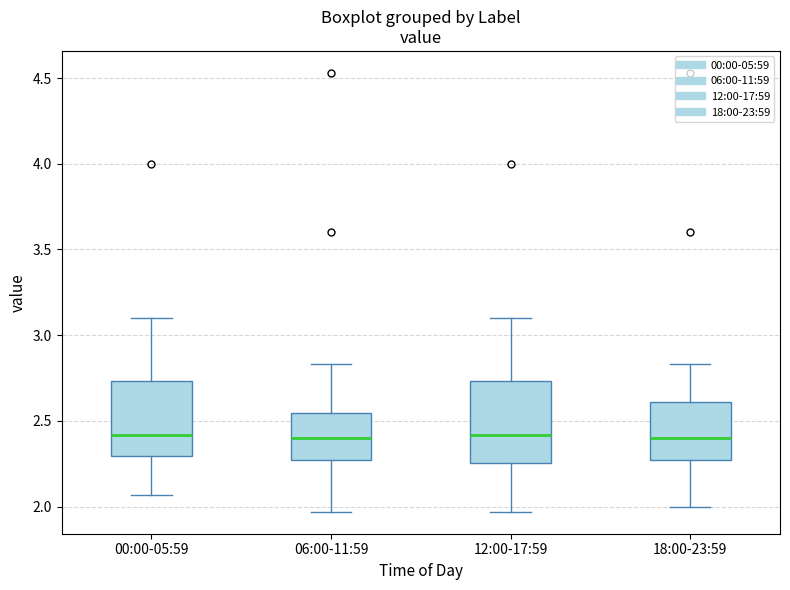

Reading left to right, transcribe this box plot: for each box, give where its median line is, the range the box spans, and where its two whiskers end, as read against the y-axis. The values are not printed on the chart, so give them approximately, as read against the axis.

00:00-05:59: median 2.40, box 2.30 to 2.75, whiskers 2.05 to 3.10
06:00-11:59: median 2.40, box 2.25 to 2.55, whiskers 1.95 to 2.85
12:00-17:59: median 2.40, box 2.25 to 2.75, whiskers 1.95 to 3.10
18:00-23:59: median 2.40, box 2.25 to 2.60, whiskers 2.00 to 2.85